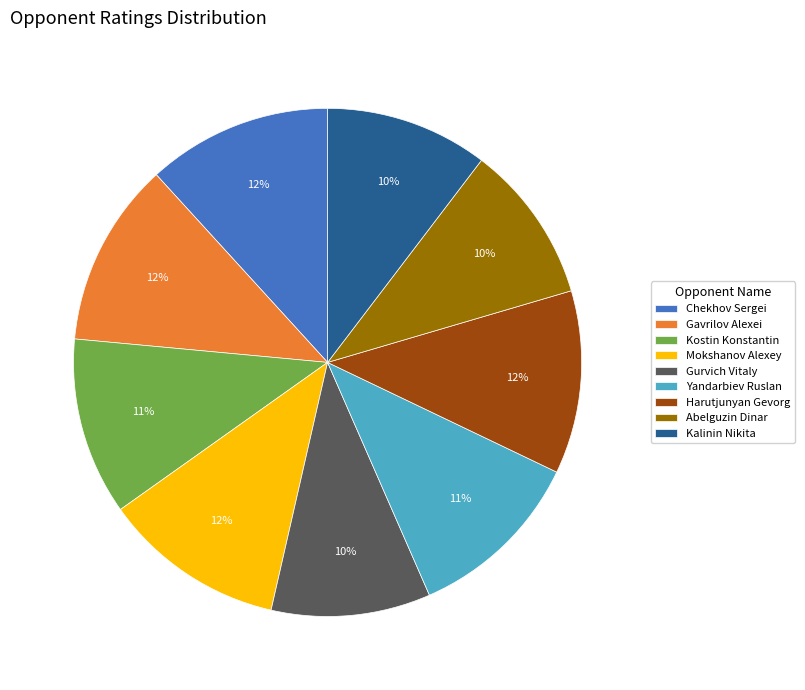

Between Abelguzin Dinar and Gavrilov Alexei, which is larger?

Gavrilov Alexei